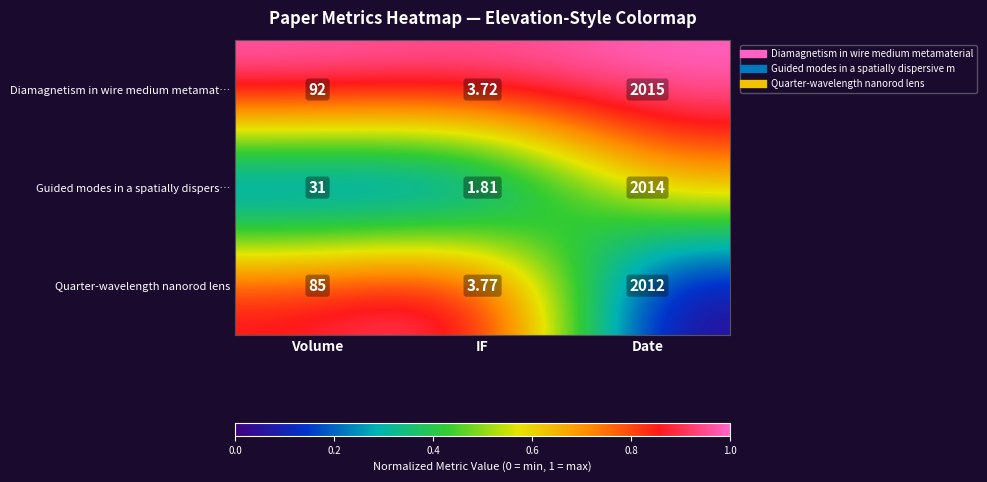

List the labels in order of Guided modes in a spatially dispers… value, largest first.

Date, Volume, IF